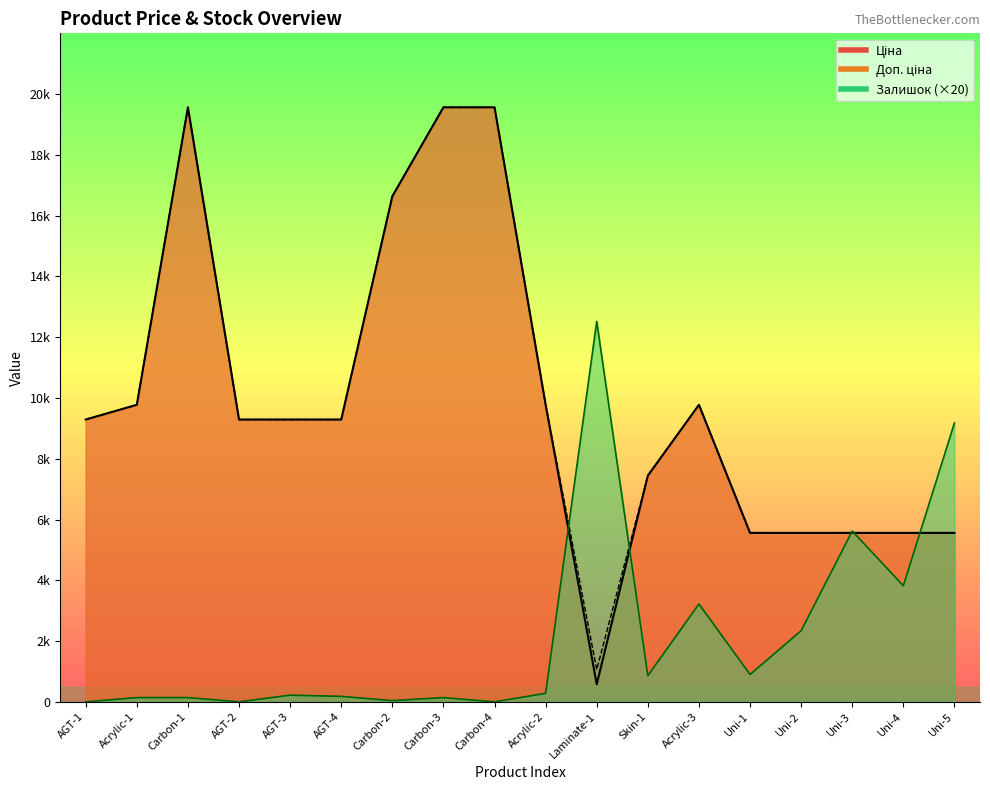

How many categories are shown in the chart?

18